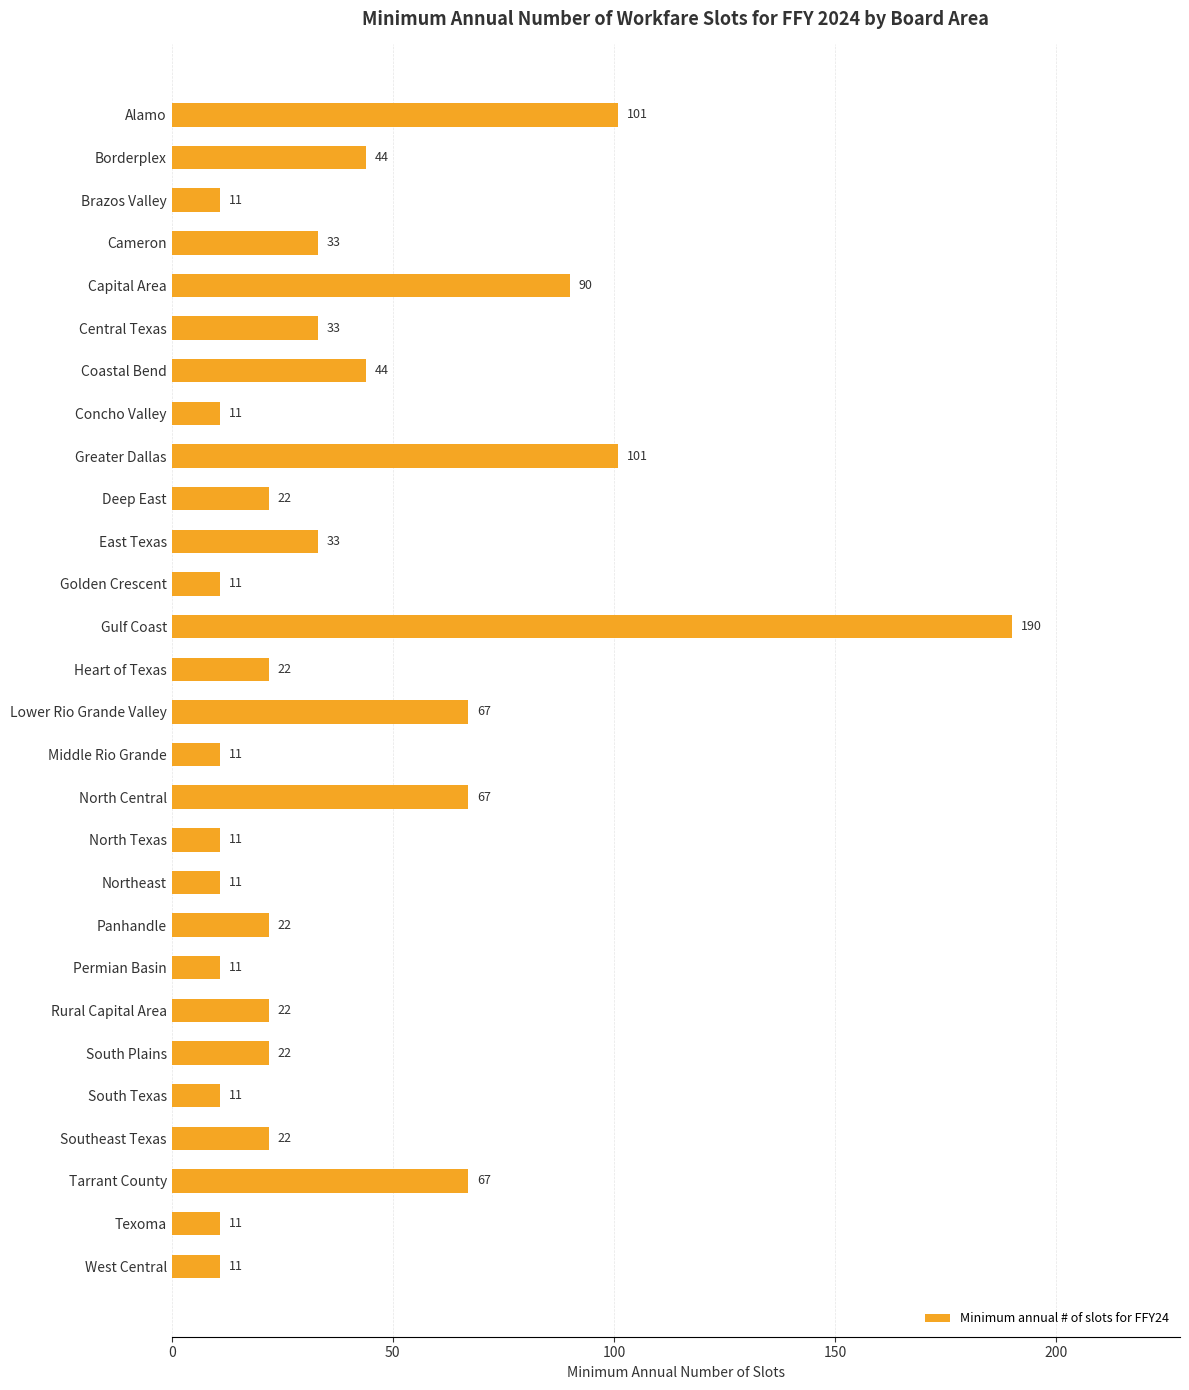

Reading top to bottom, what are all the values shown in this chart?

101	44	11	33	90	33	44	11	101	22	33	11	190	22	67	11	67	11	11	22	11	22	22	11	22	67	11	11